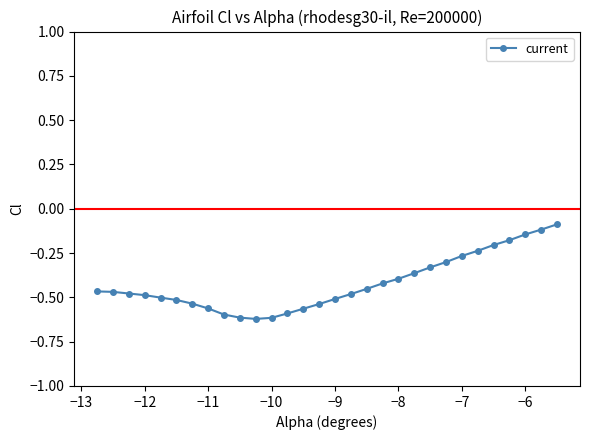

What is the sum of all values?

-12.6